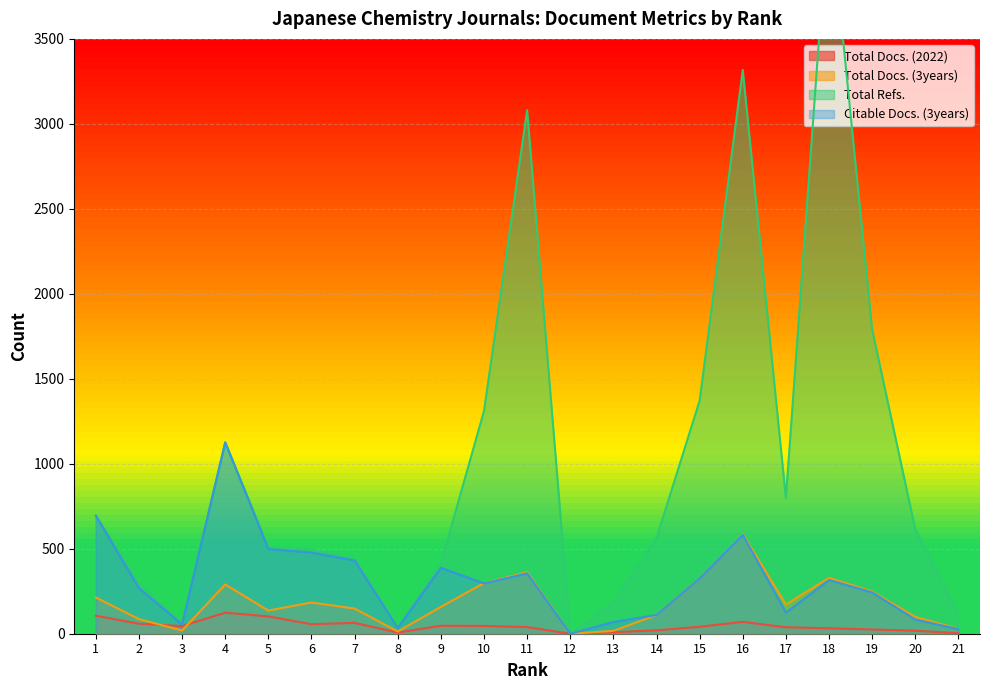

What is the value of the Total Docs. (2022) point at the 21st from the left?

3